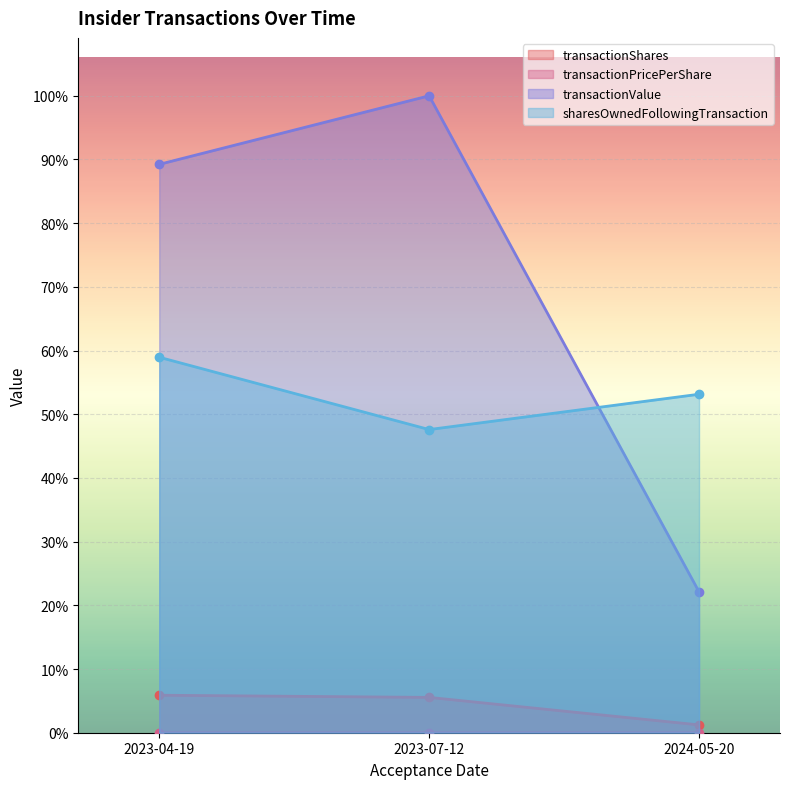

How many data points in sharesOwnedFollowingTransaction are less than 175369?

1